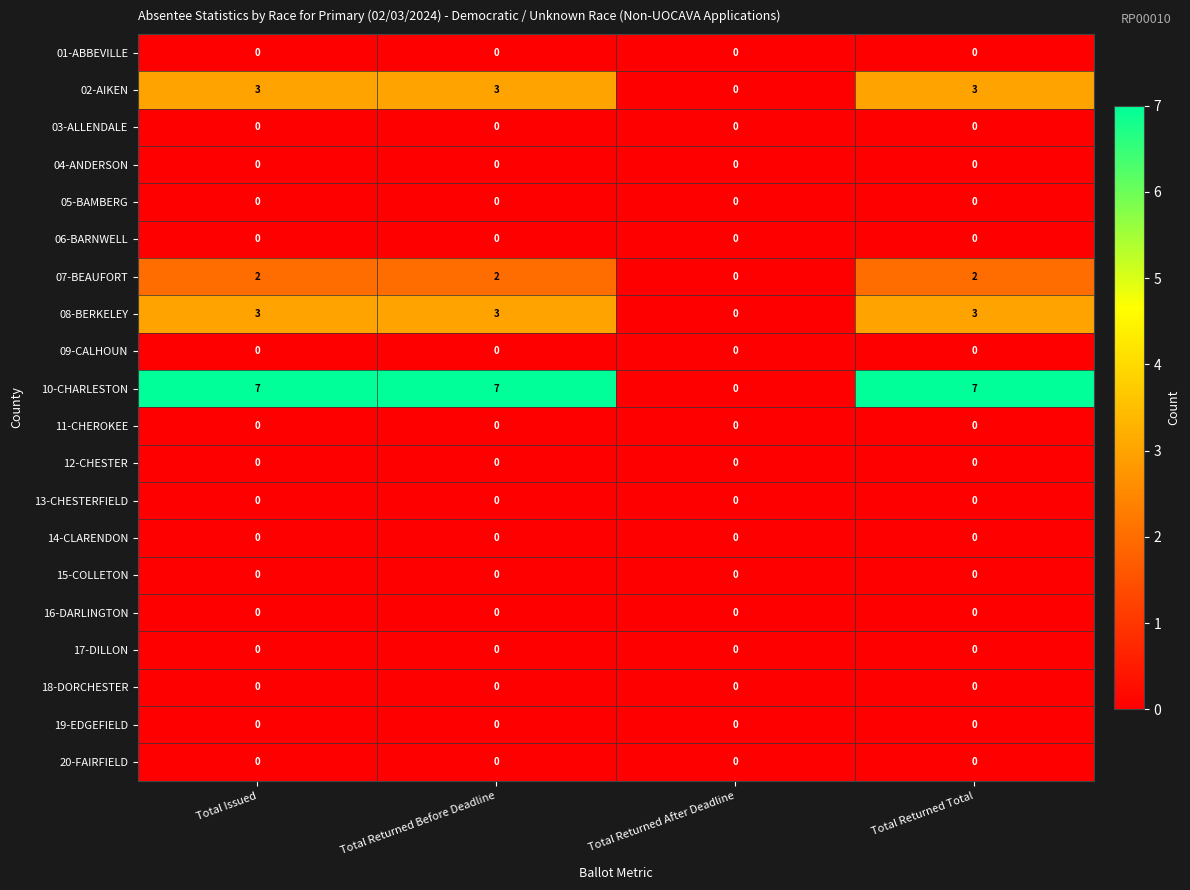

How many categories are shown in the chart?

4